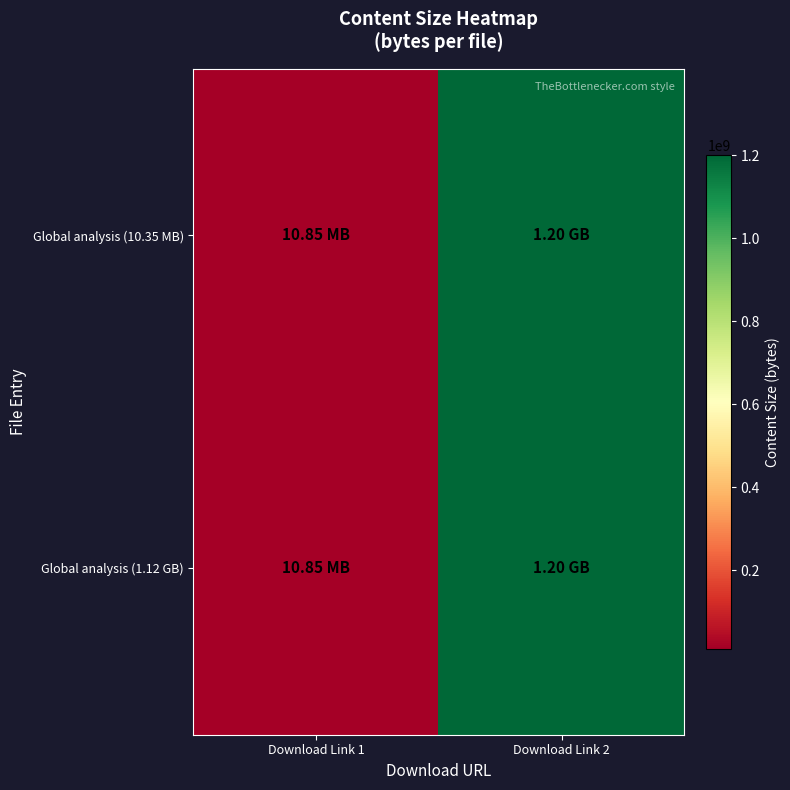

Which series has the widest spread of values?

Global analysis (10.35 MB)